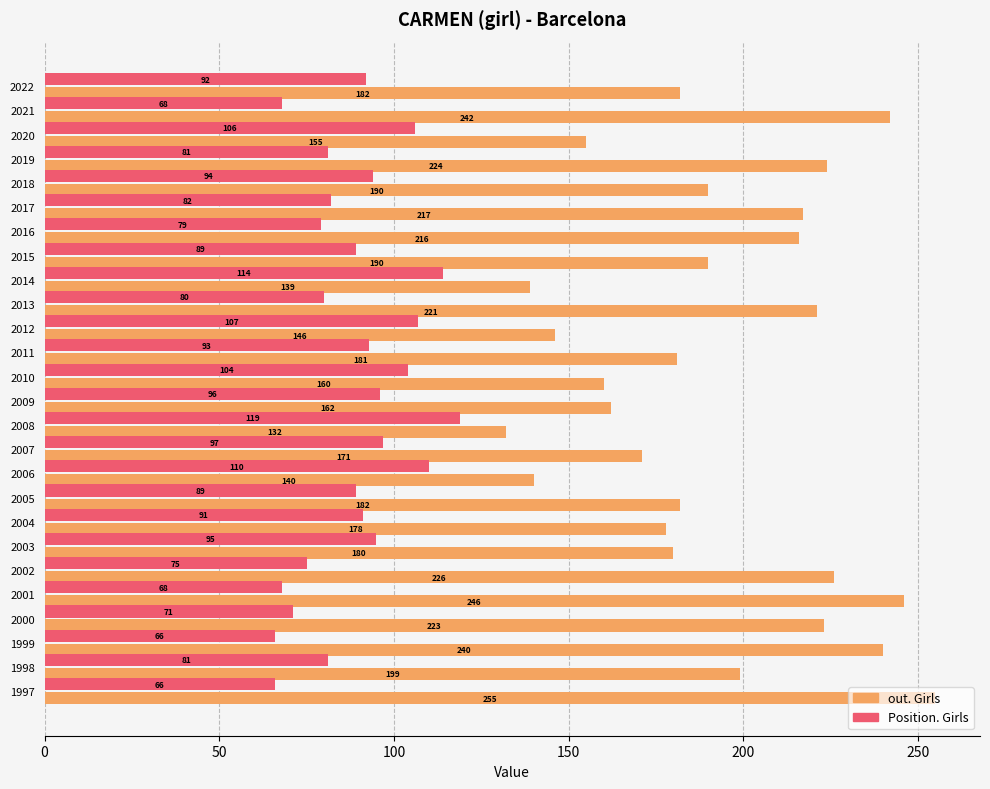

How many data points in Position. Girls are less than 91?

13